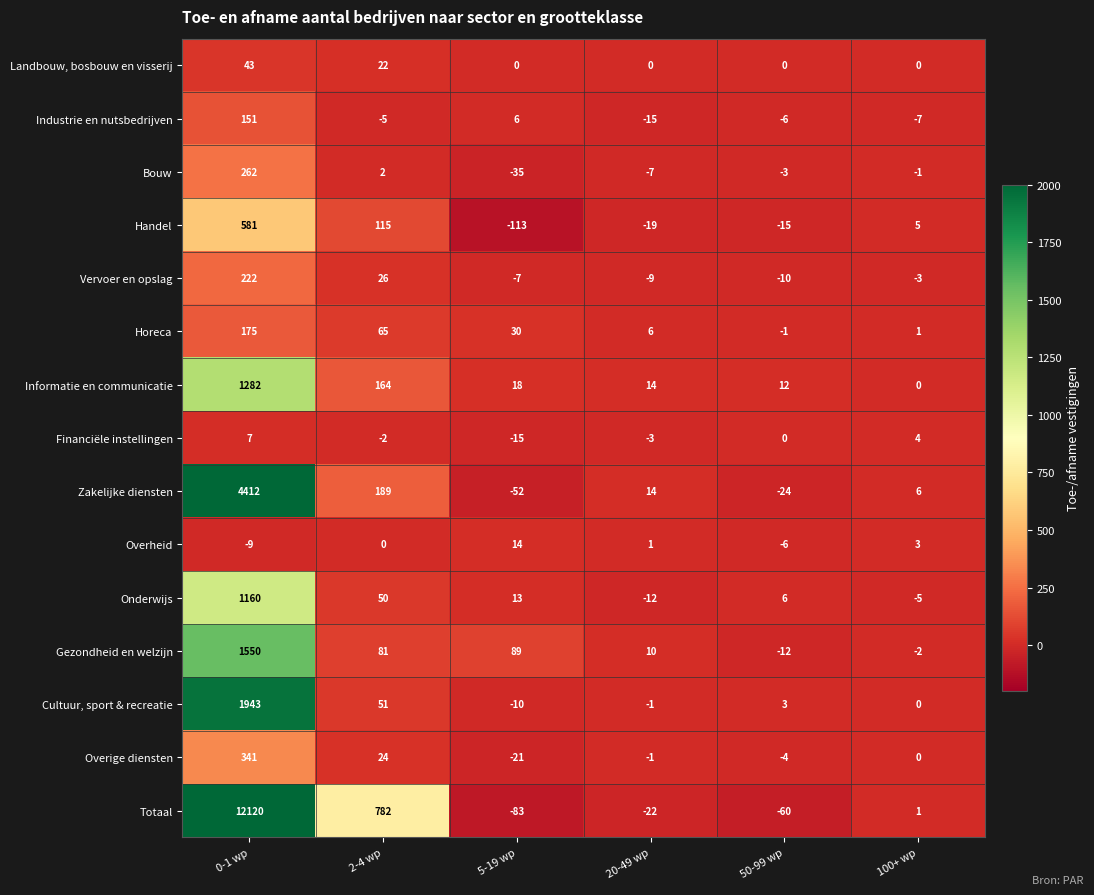

What is the difference between the maximum and second lowest values in the Financiële instellingen series?

10